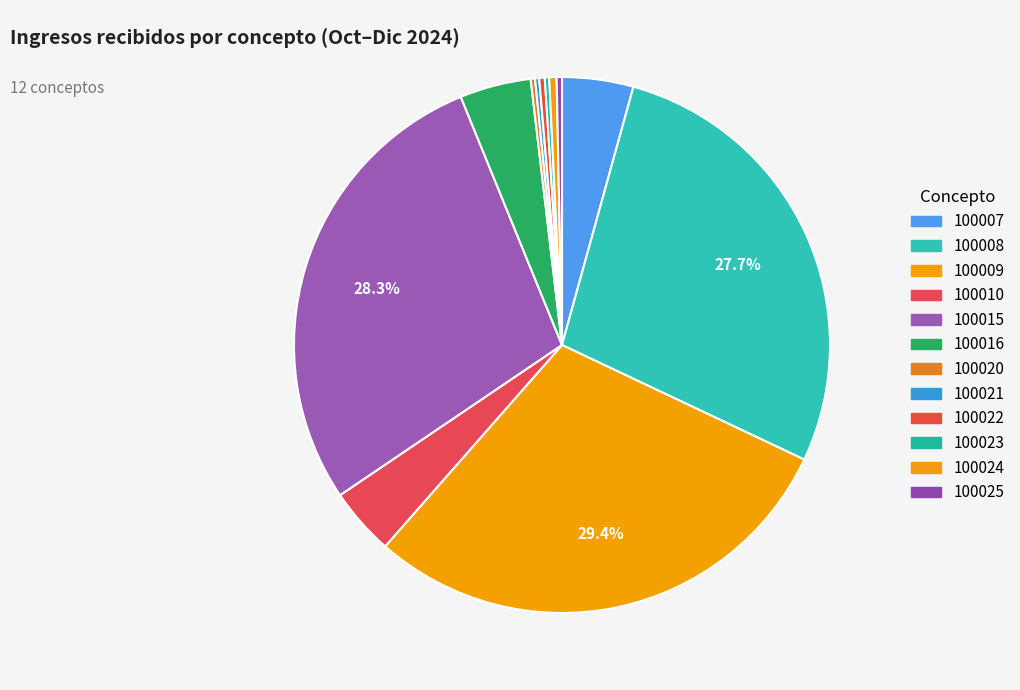

Does any single category account for the majority?

No